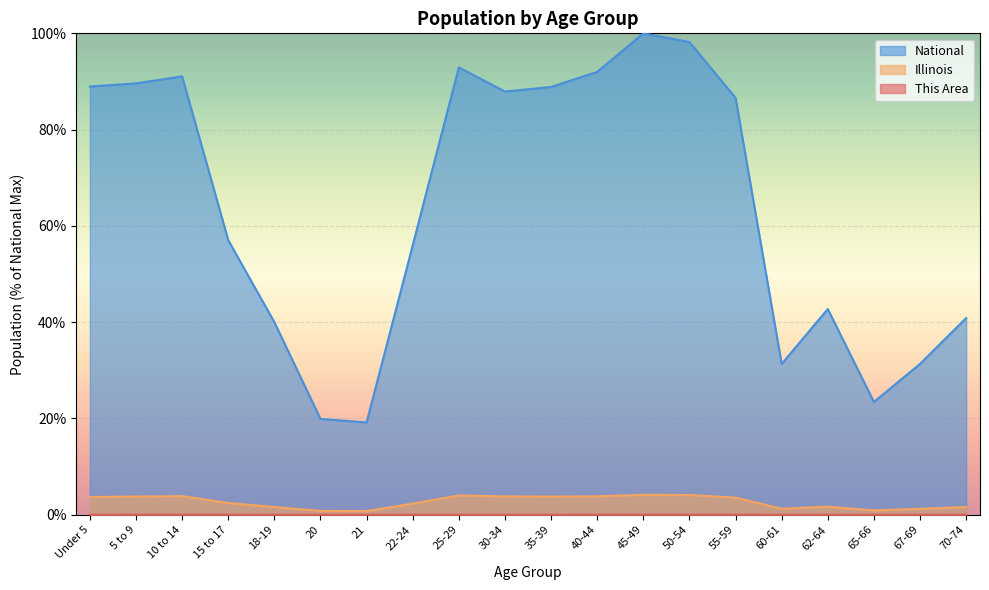

Which series has the largest total across all categories?

National